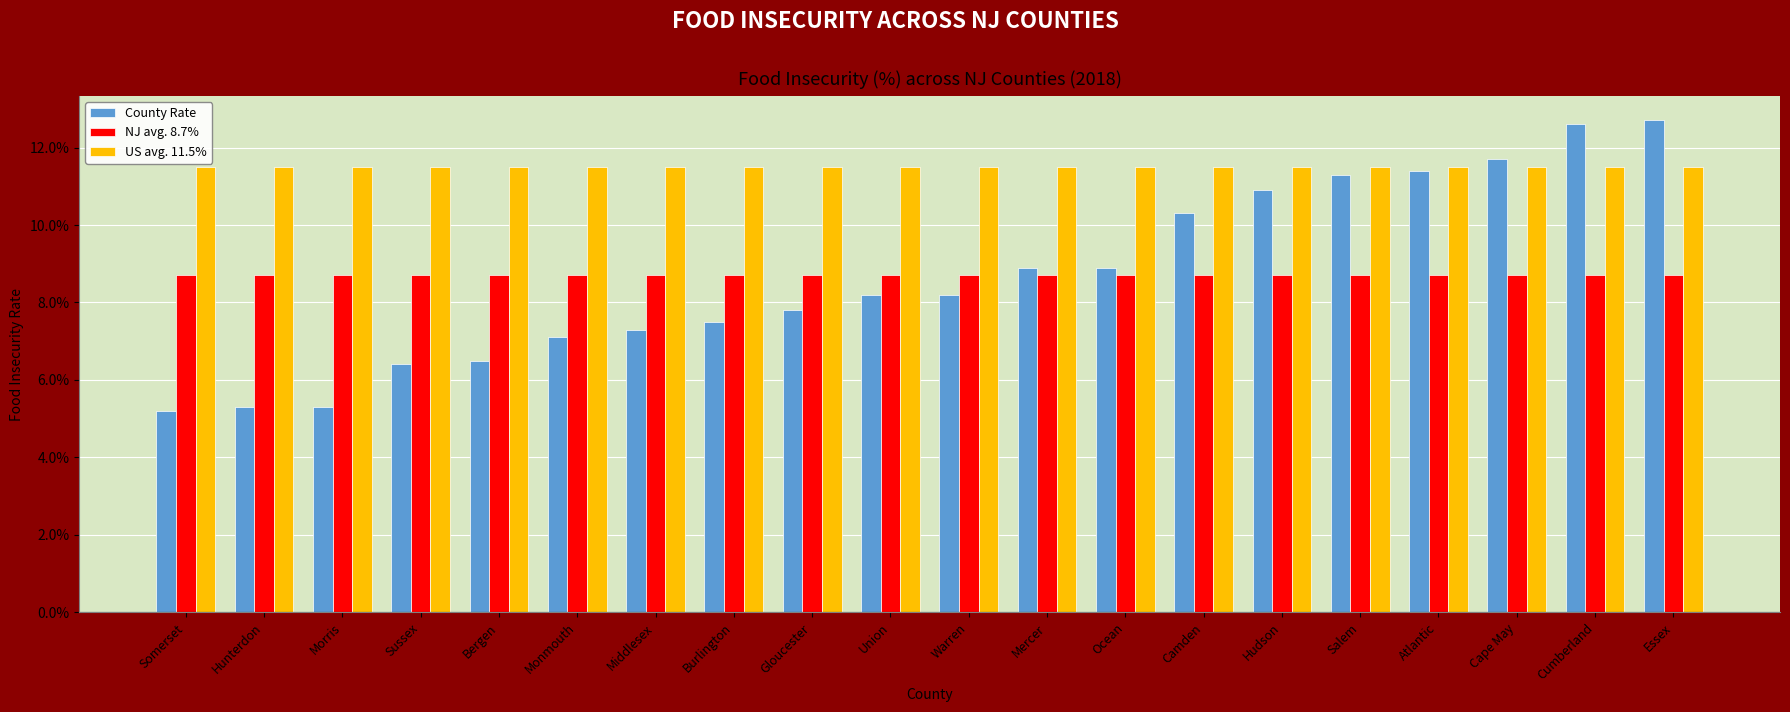

Which category has the highest value in the NJ avg. 8.7% series?

Somerset